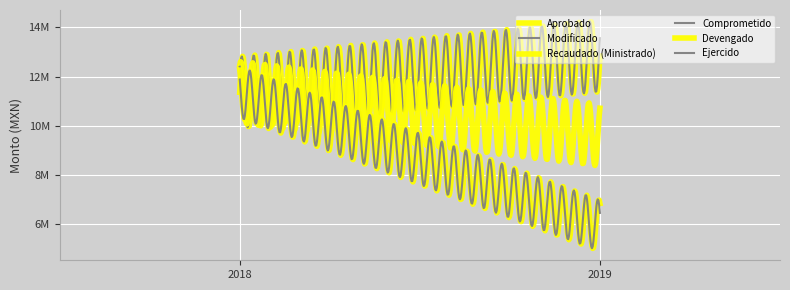

Does the chart have visible grid lines?

Yes